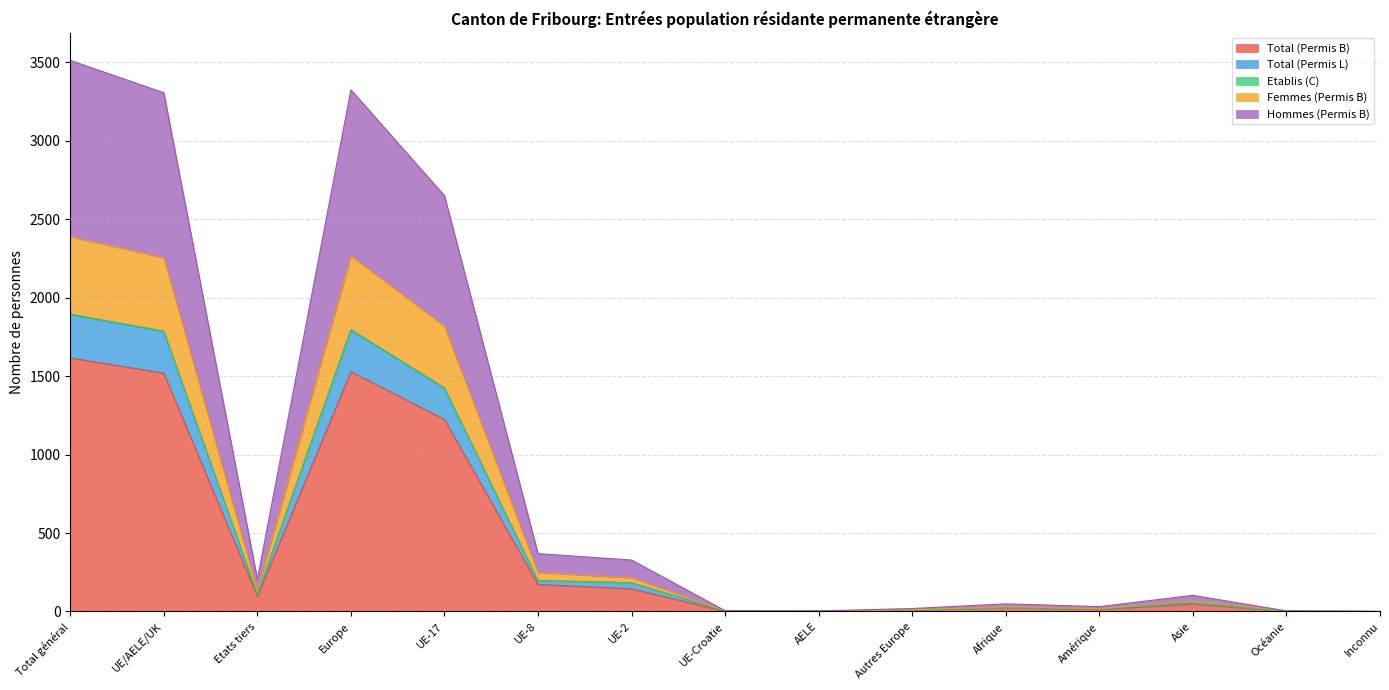

How many lines are shown in the chart?

5